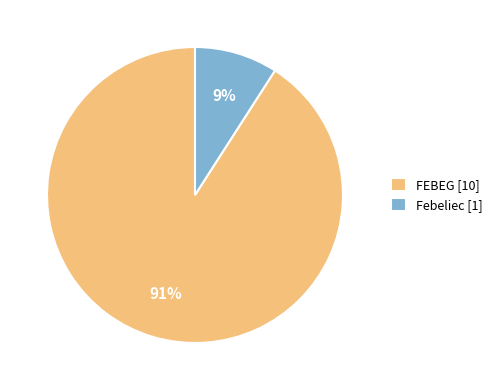

To the nearest percent, what percentage of the pie is Febeliec?

9%